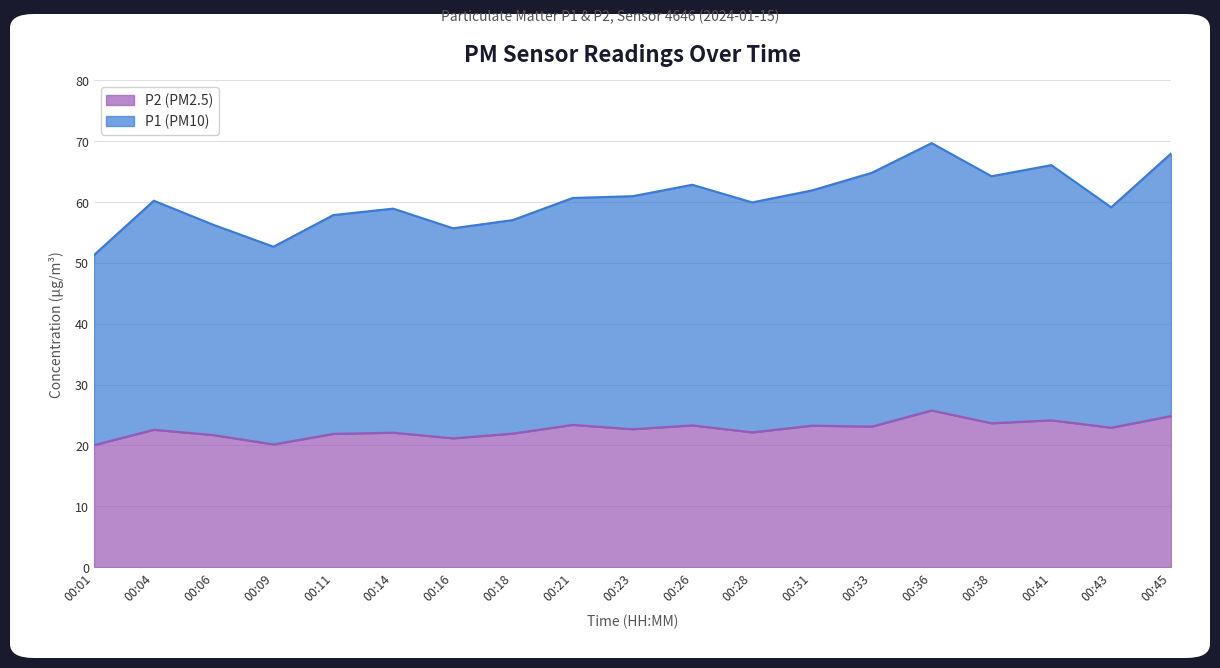

The value of P1 at 00:31 is 14.2. True or false?

False